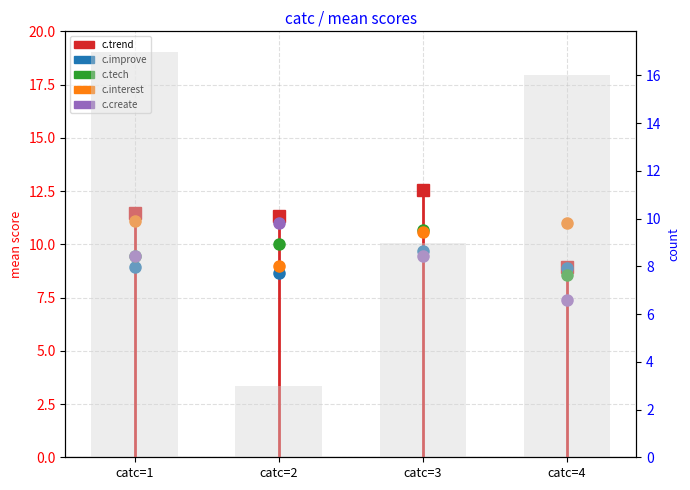

Where is c.interest nearest to the value 10?

catc=3